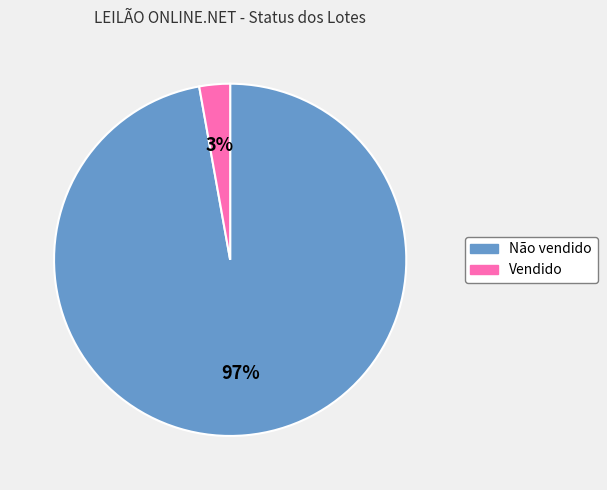

How many slices are in this pie chart?

2